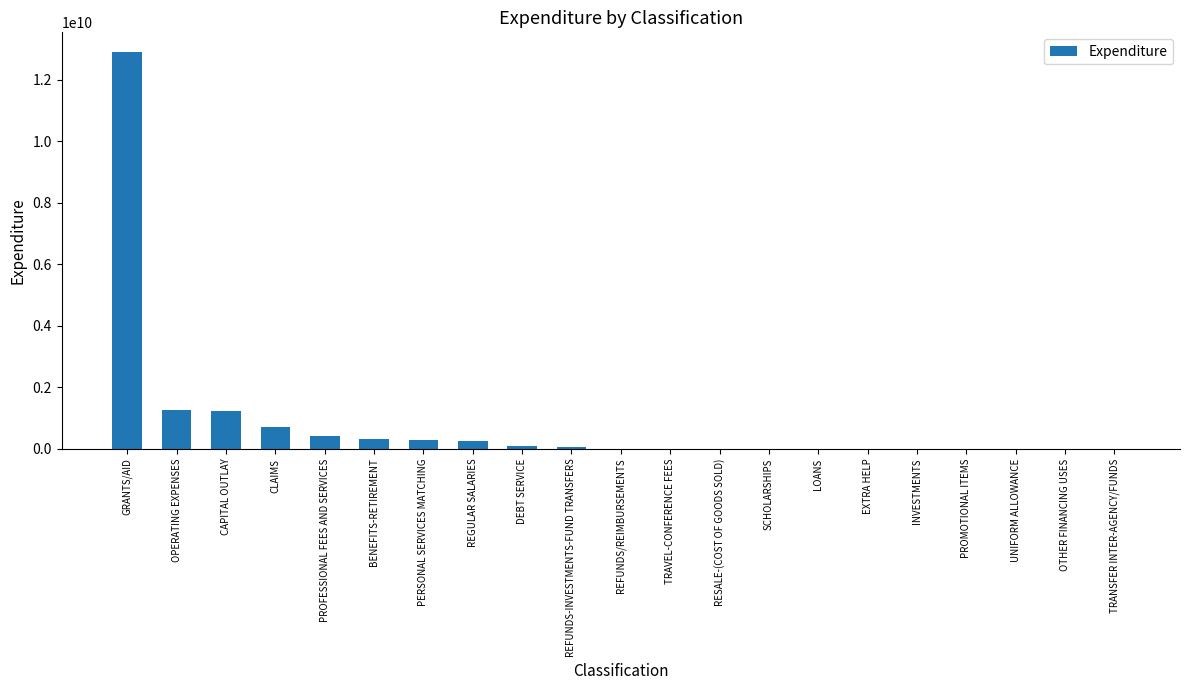

Where does the data first go above 6322348?

GRANTS/AID